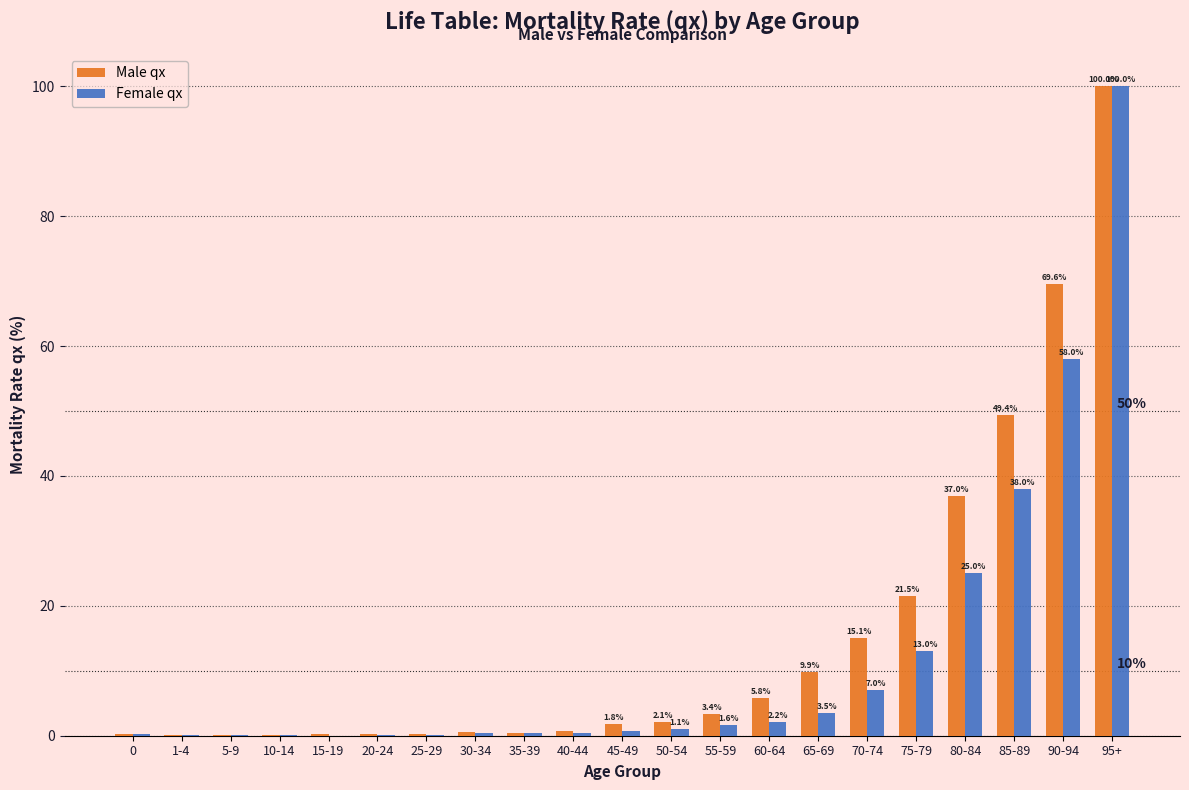

The Male qx series shows 37.0 at 80-84. True or false?

True